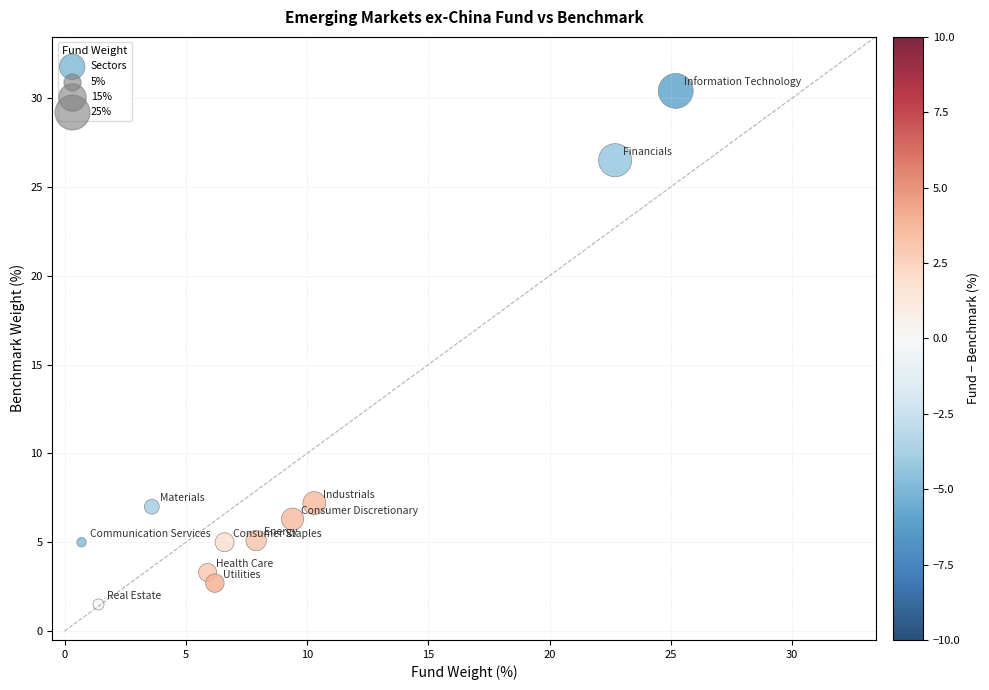

What is the average Y value?

9.1